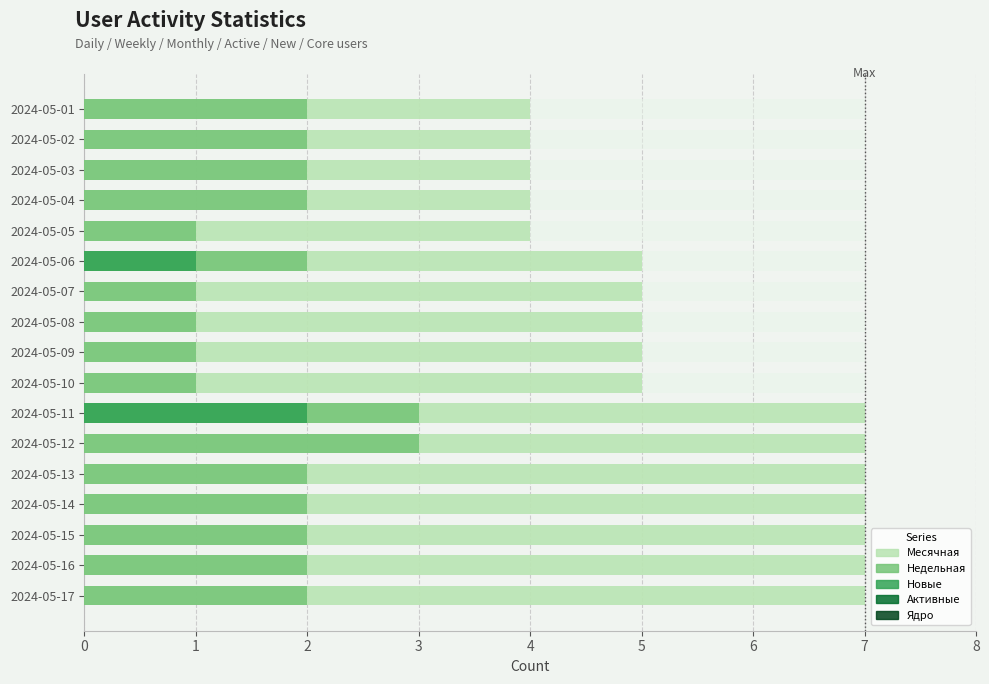

What is the sum of the Месячная values at 9 and 12?

9.0